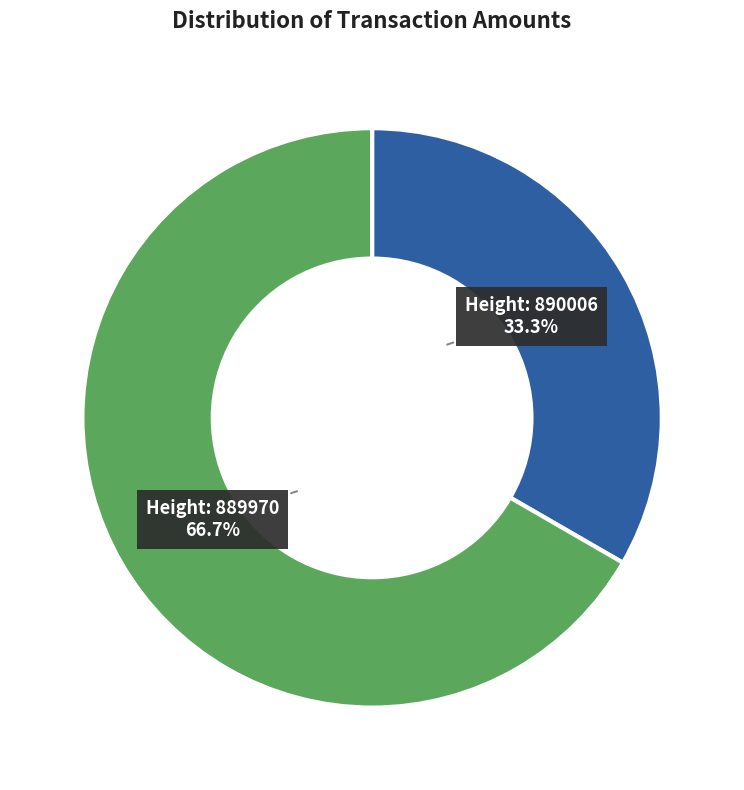

Is there any slice that represents more than half of the pie?

Yes